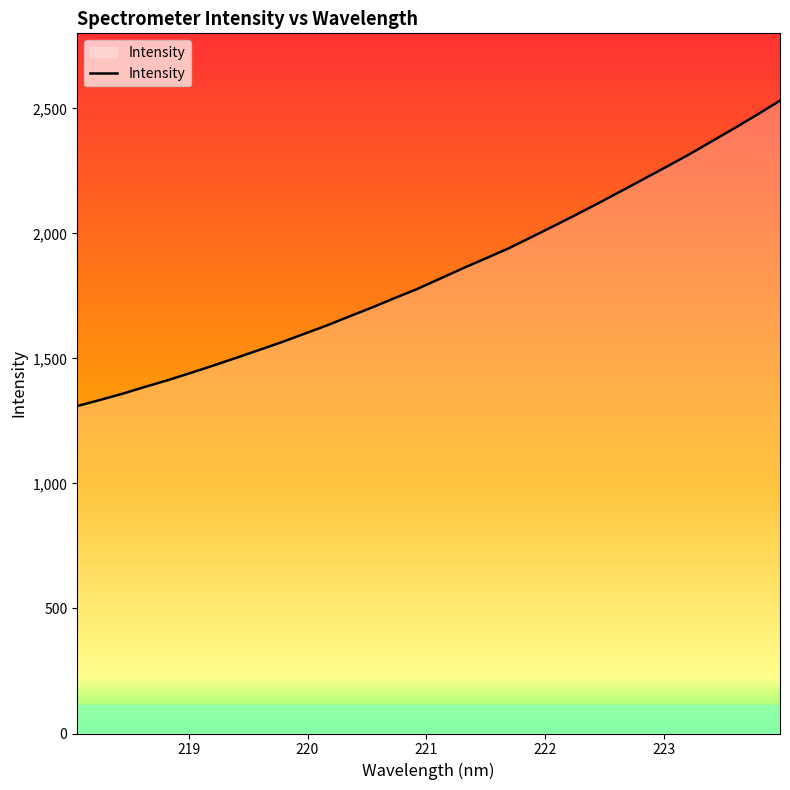

What is the difference between the maximum and minimum values?

1221.4